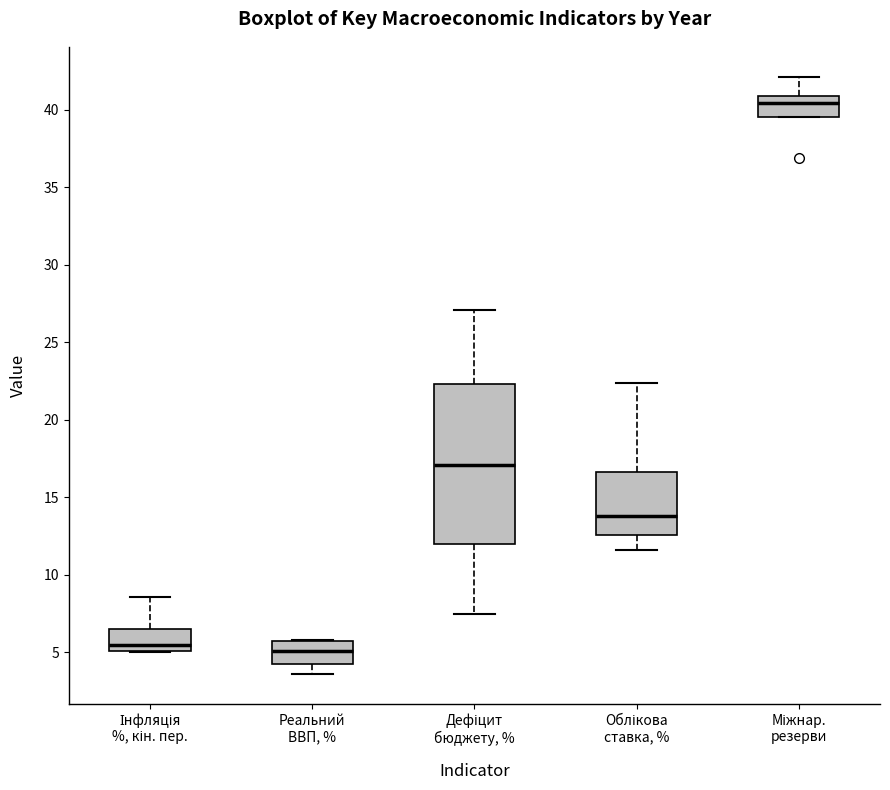

Reading left to right, transcribe this box plot: for each box, give where its median line is, the range the box spans, and where its two whiskers end, as read against the y-axis. The values are not printed on the chart, so give them approximately, as read against the axis.

Інфляція %, кін. пер.: median 5.5, box 5.0 to 6.5, whiskers 5.0 to 8.5
Реальний ВВП, %: median 5.0, box 4.5 to 5.5, whiskers 3.5 to 6.0
Дефіцит бюджету, %: median 17.0, box 12.0 to 22.5, whiskers 7.5 to 27.0
Облікова ставка, %: median 14.0, box 12.5 to 16.5, whiskers 11.5 to 22.5
Міжнар. резерви: median 40.5, box 39.5 to 41.0, whiskers 39.5 to 42.0